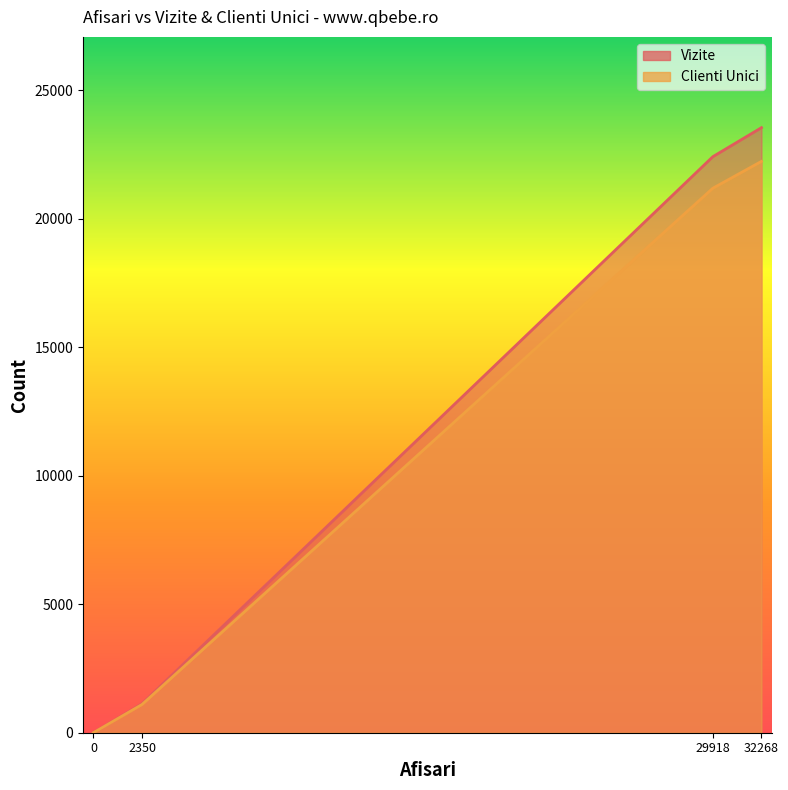

What are all the series names shown in the legend?

Vizite, Clienti Unici